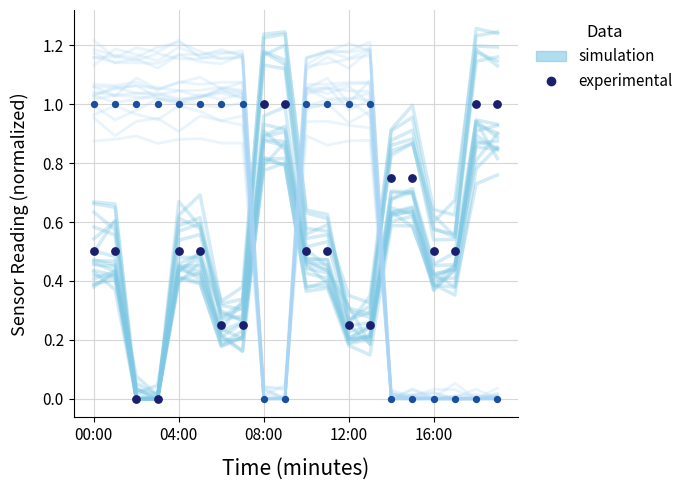

At which category is the sum across all series the highest?

00:00